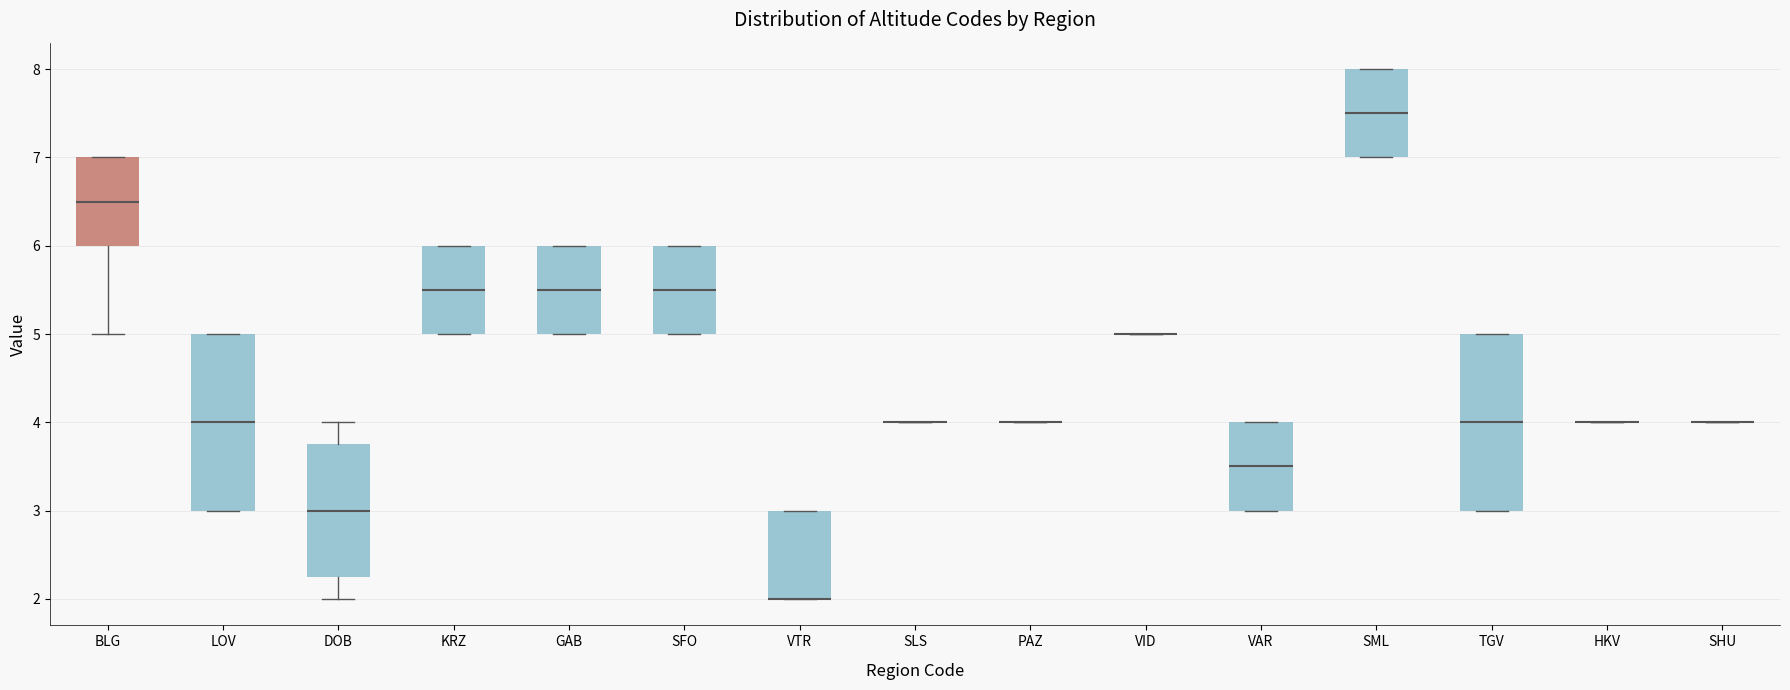

Reading left to right, transcribe this box plot: for each box, give where its median line is, the range the box spans, and where its two whiskers end, as read against the y-axis. The values are not printed on the chart, so give them approximately, as read against the axis.

BLG: median 6.5, box 6.0 to 7.0, whiskers 5.0 to 7.0
LOV: median 4.0, box 3.0 to 5.0, whiskers 3.0 to 5.0
DOB: median 3.0, box 2.3 to 3.8, whiskers 2.0 to 4.0
KRZ: median 5.5, box 5.0 to 6.0, whiskers 5.0 to 6.0
GAB: median 5.5, box 5.0 to 6.0, whiskers 5.0 to 6.0
SFO: median 5.5, box 5.0 to 6.0, whiskers 5.0 to 6.0
VTR: median 2.0 (drawn on the box's lower edge), box 2.0 to 3.0, whiskers 2.0 to 3.0
SLS: box collapsed to a line at 4.0, whiskers 4.0 to 4.0
PAZ: box collapsed to a line at 4.0, whiskers 4.0 to 4.0
VID: box collapsed to a line at 5.0, whiskers 5.0 to 5.0
VAR: median 3.5, box 3.0 to 4.0, whiskers 3.0 to 4.0
SML: median 7.5, box 7.0 to 8.0, whiskers 7.0 to 8.0
TGV: median 4.0, box 3.0 to 5.0, whiskers 3.0 to 5.0
HKV: box collapsed to a line at 4.0, whiskers 4.0 to 4.0
SHU: box collapsed to a line at 4.0, whiskers 4.0 to 4.0